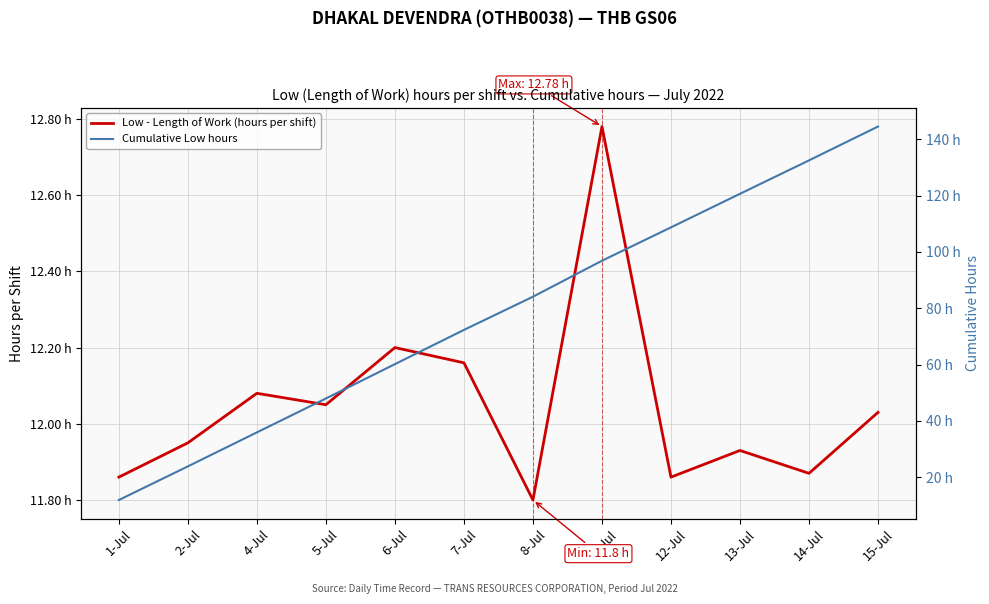

What is the difference between the second highest and minimum values in the Cumulative Low hours series?

120.7